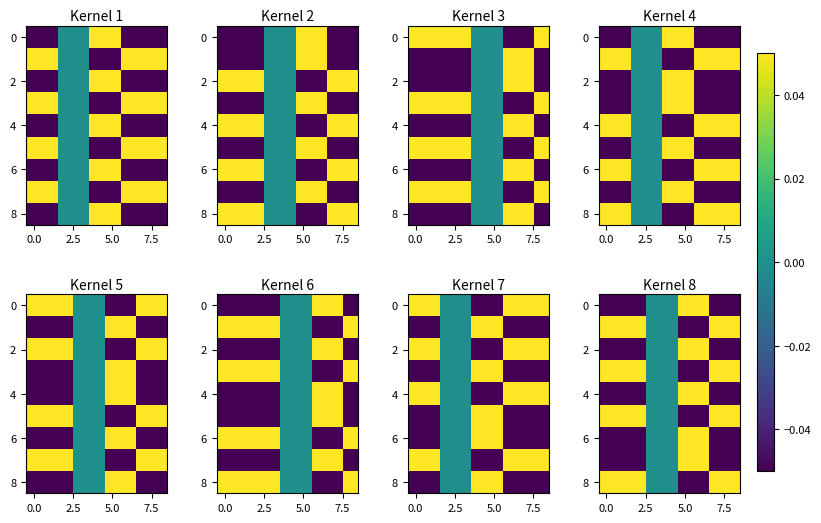

How many values in 6 are above zero?

2